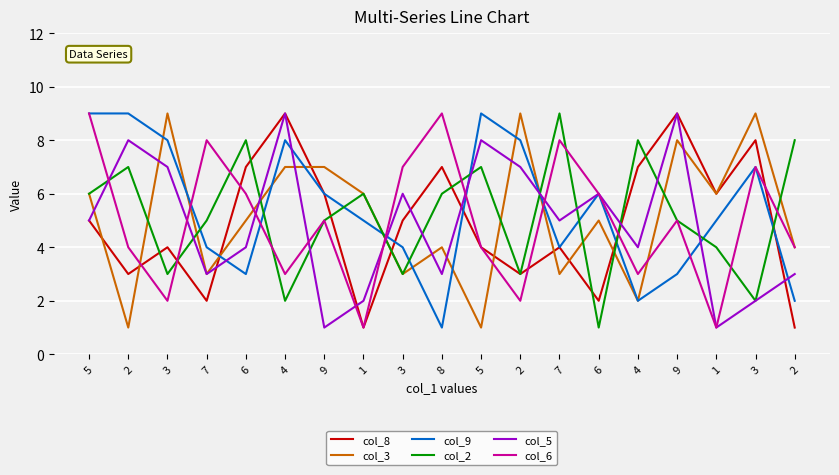

Is this an area chart (filled region under the line)?

No